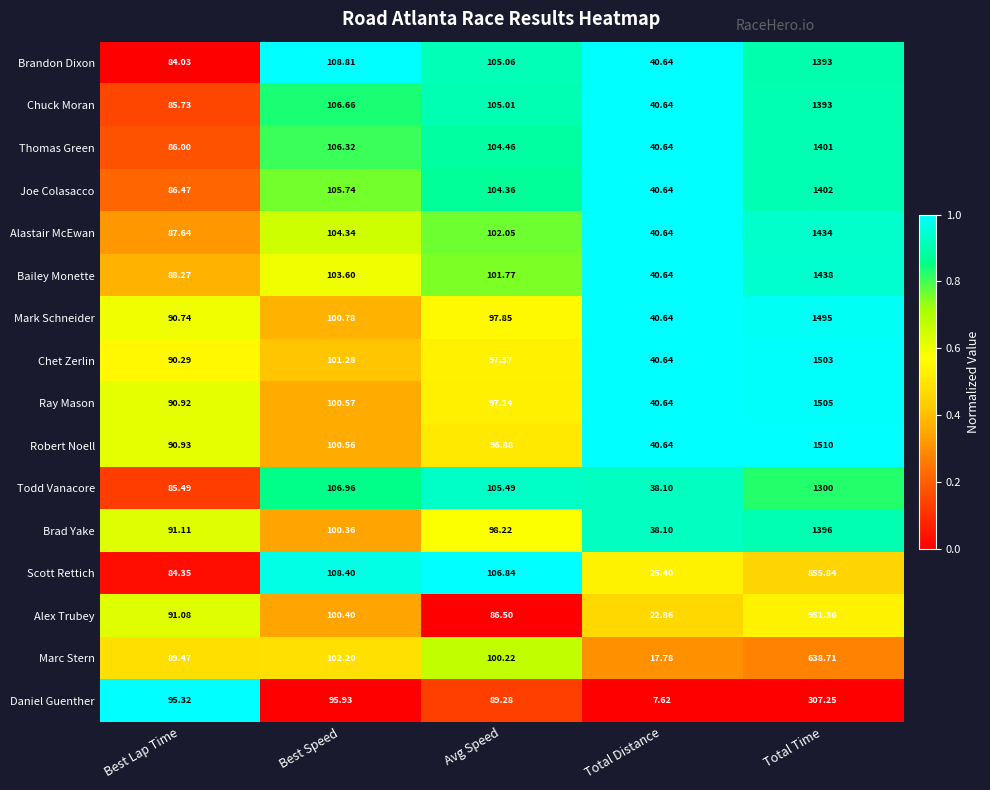

At which category does the chart reach its peak across all series?

Total Time